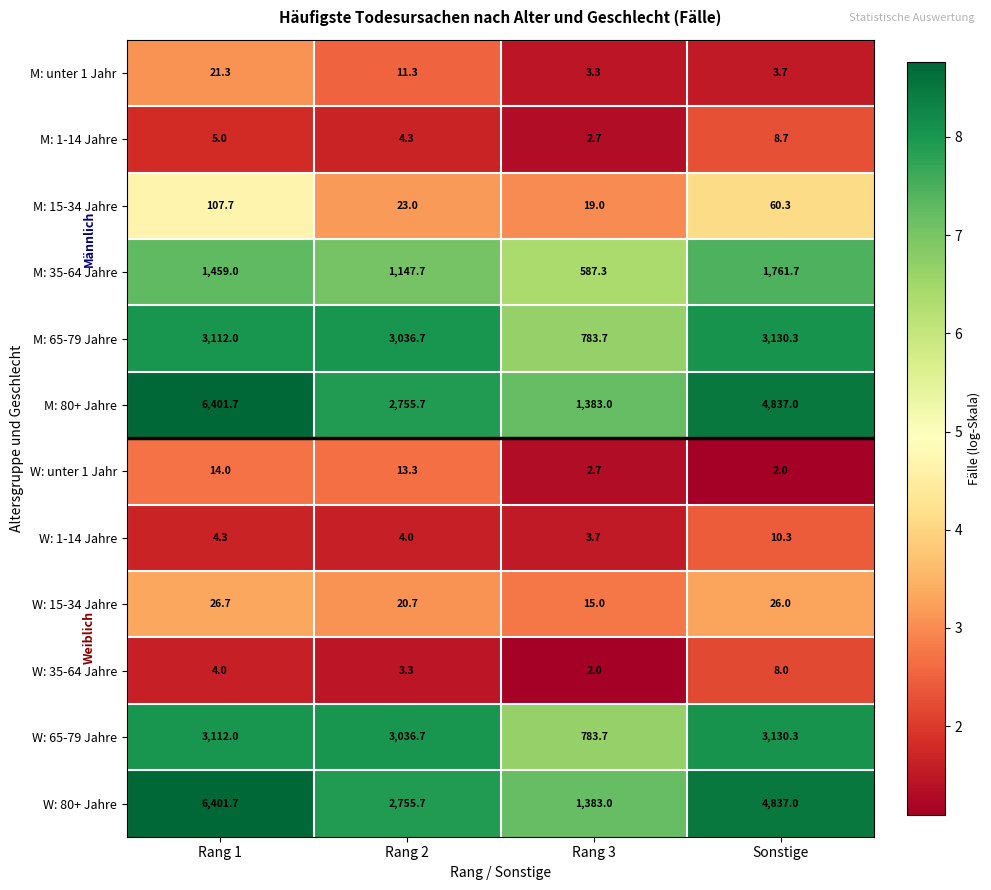

At which label does W: 35-64 Jahre reach its minimum?

Rang 3